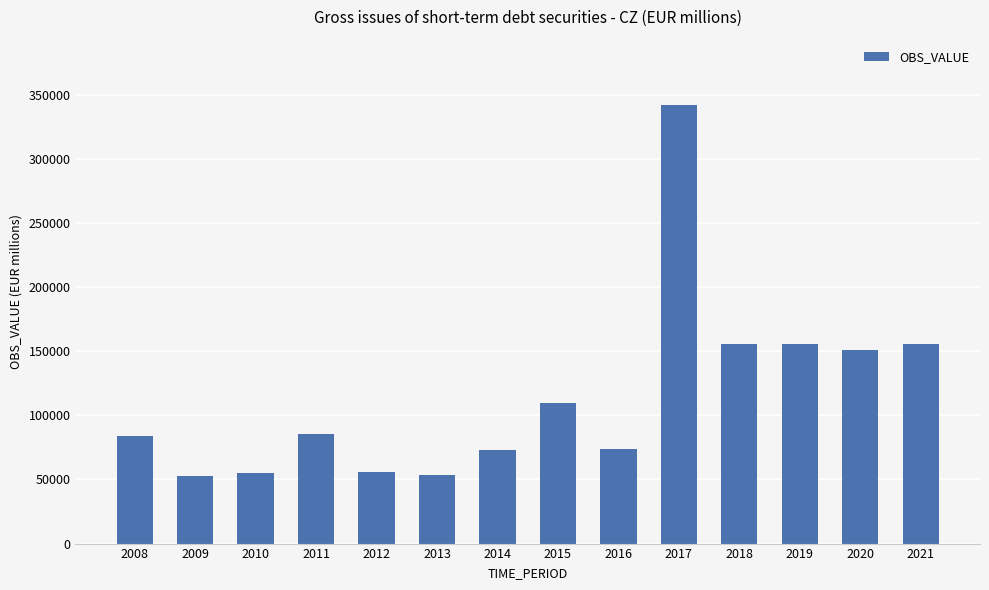

What is the difference between the maximum and minimum values?

288931.8